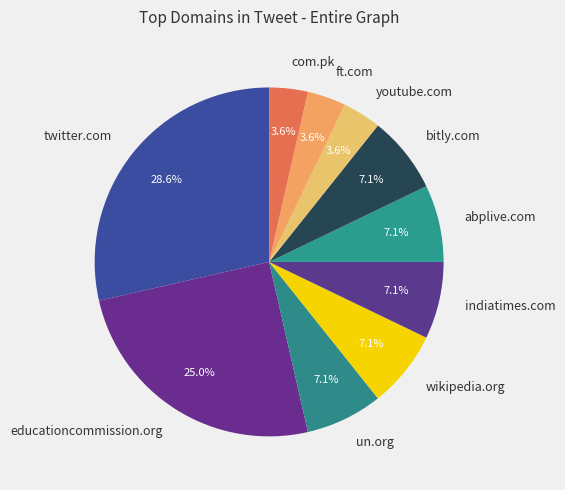

Is there any slice that represents more than half of the pie?

No